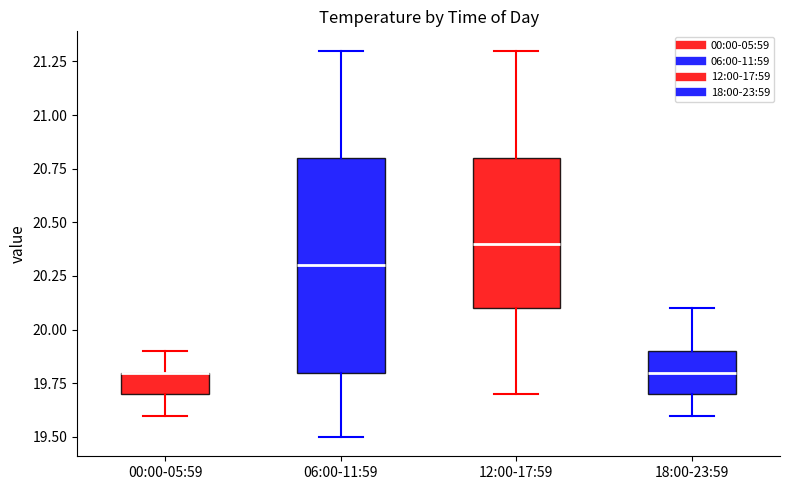

Reading left to right, transcribe this box plot: for each box, give where its median line is, the range the box spans, and where its two whiskers end, as read against the y-axis. The values are not printed on the chart, so give them approximately, as read against the axis.

00:00-05:59: median 19.8 (drawn on the box's upper edge), box 19.7 to 19.8, whiskers 19.6 to 19.9
06:00-11:59: median 20.3, box 19.8 to 20.8, whiskers 19.5 to 21.3
12:00-17:59: median 20.4, box 20.1 to 20.8, whiskers 19.7 to 21.3
18:00-23:59: median 19.8, box 19.7 to 19.9, whiskers 19.6 to 20.1